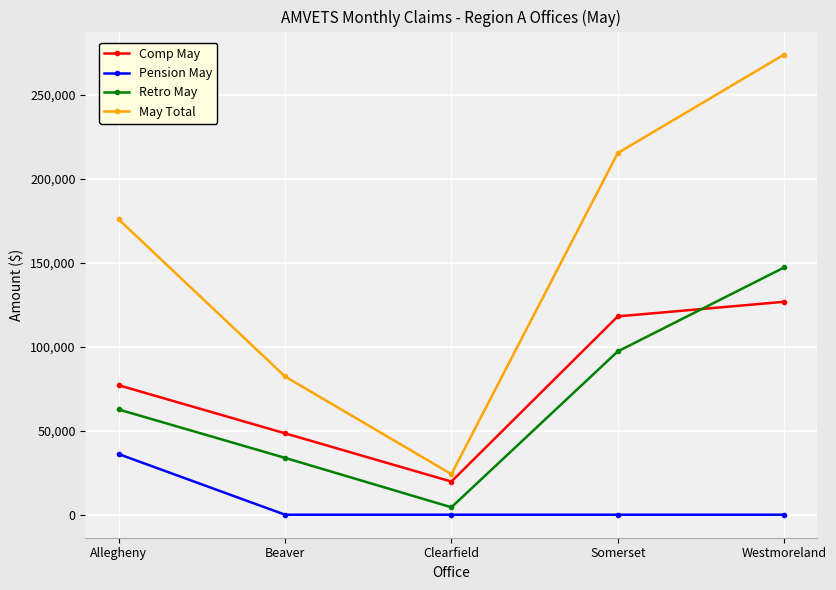

What is the difference between the May Total values at Westmoreland and Somerset?

58634